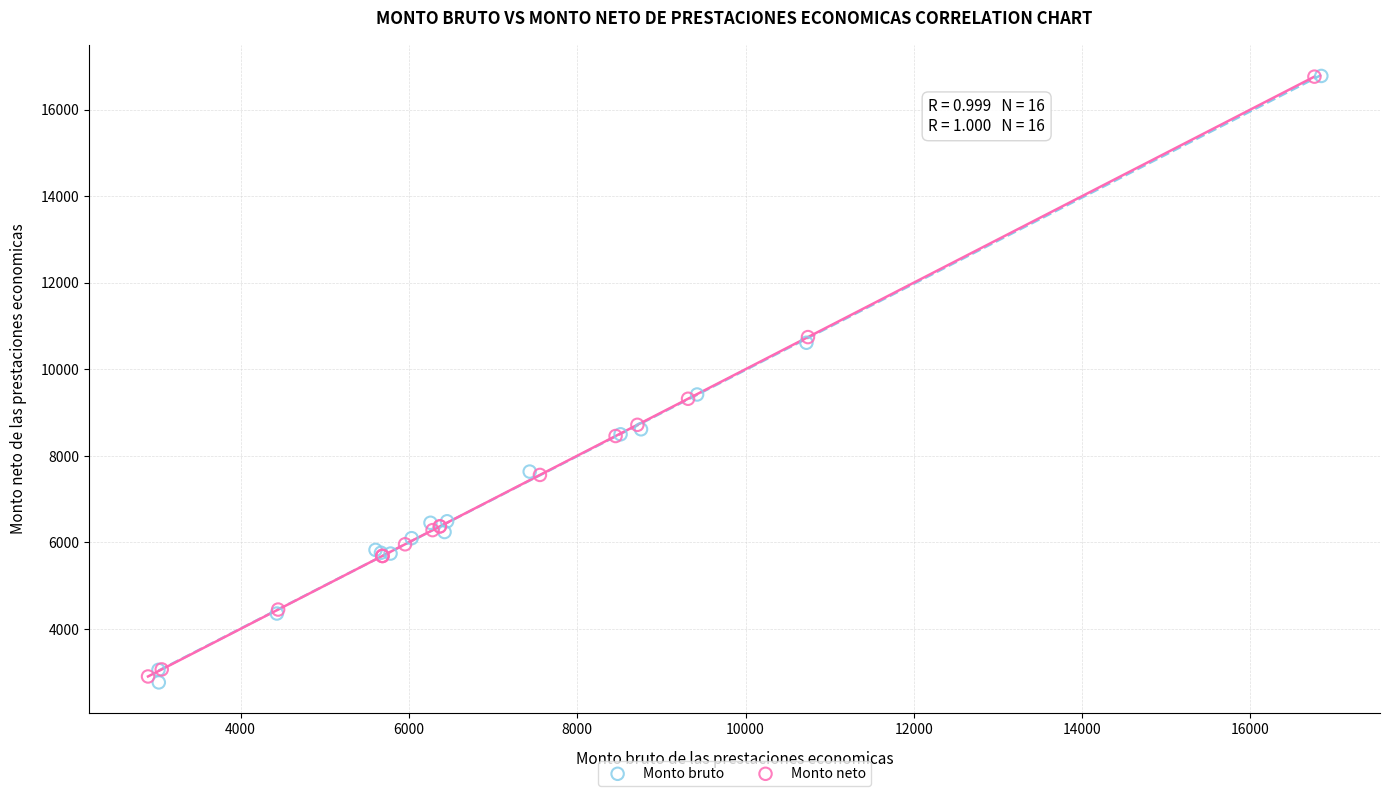

Which series has the widest spread of Y values?

Monto bruto